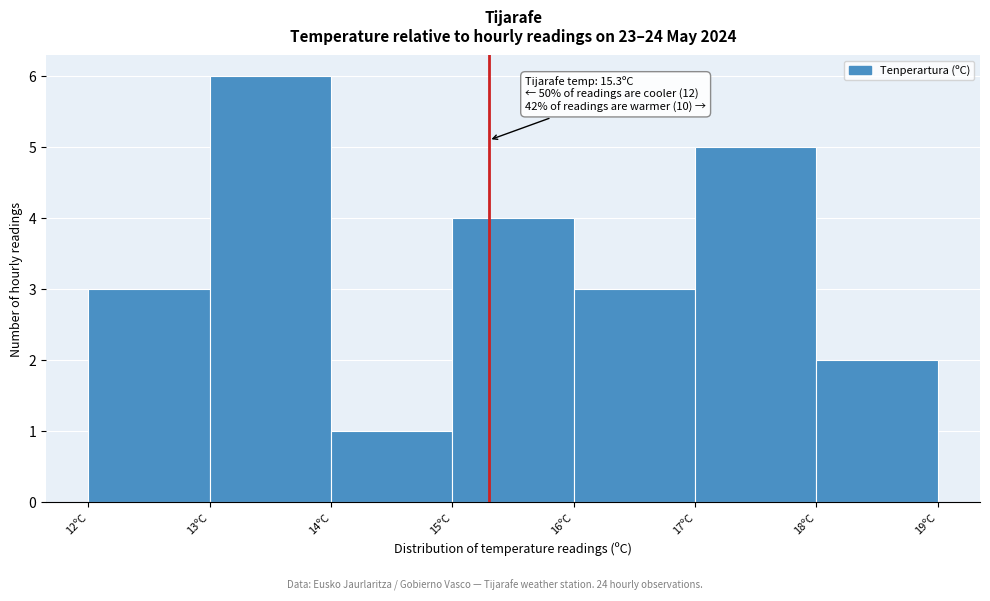

Over which range of the x-axis is the bar tallest?

13 to 14